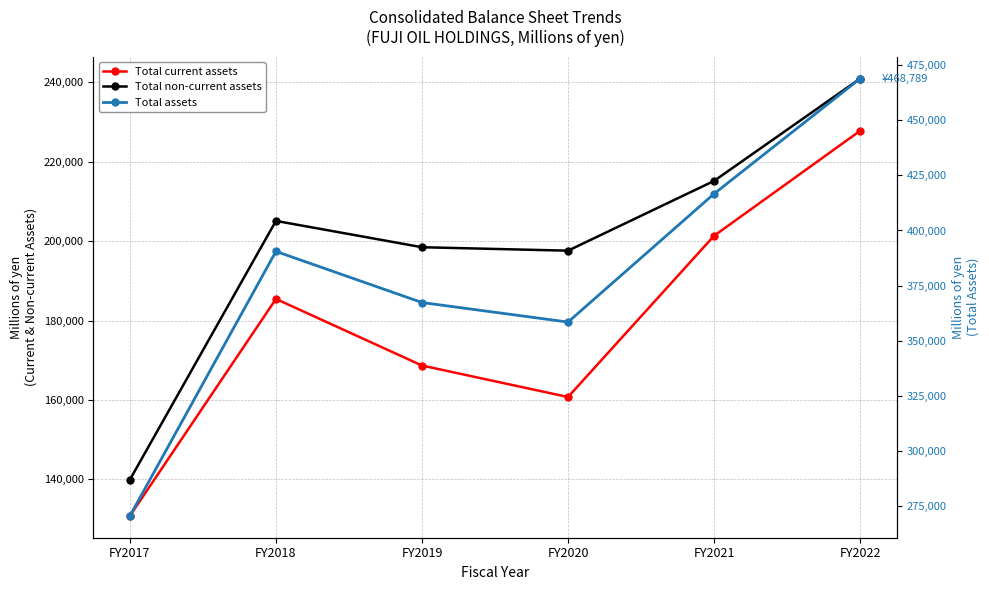

What is the value of the Total assets point at the 4th from the left?

358511